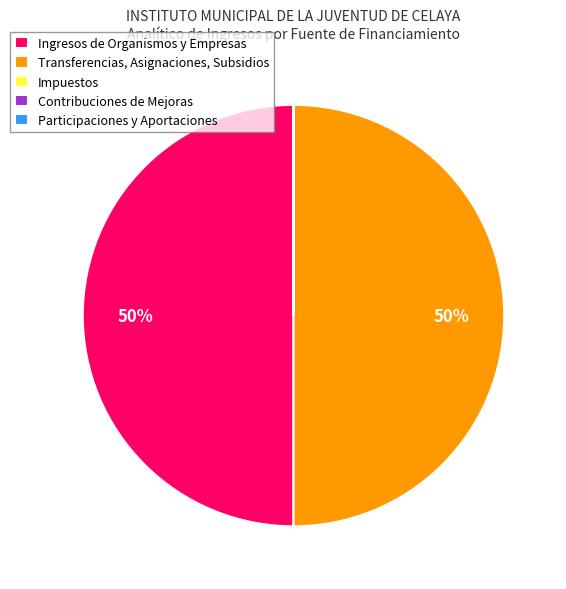

To the nearest percent, what is the average slice percentage?

20%